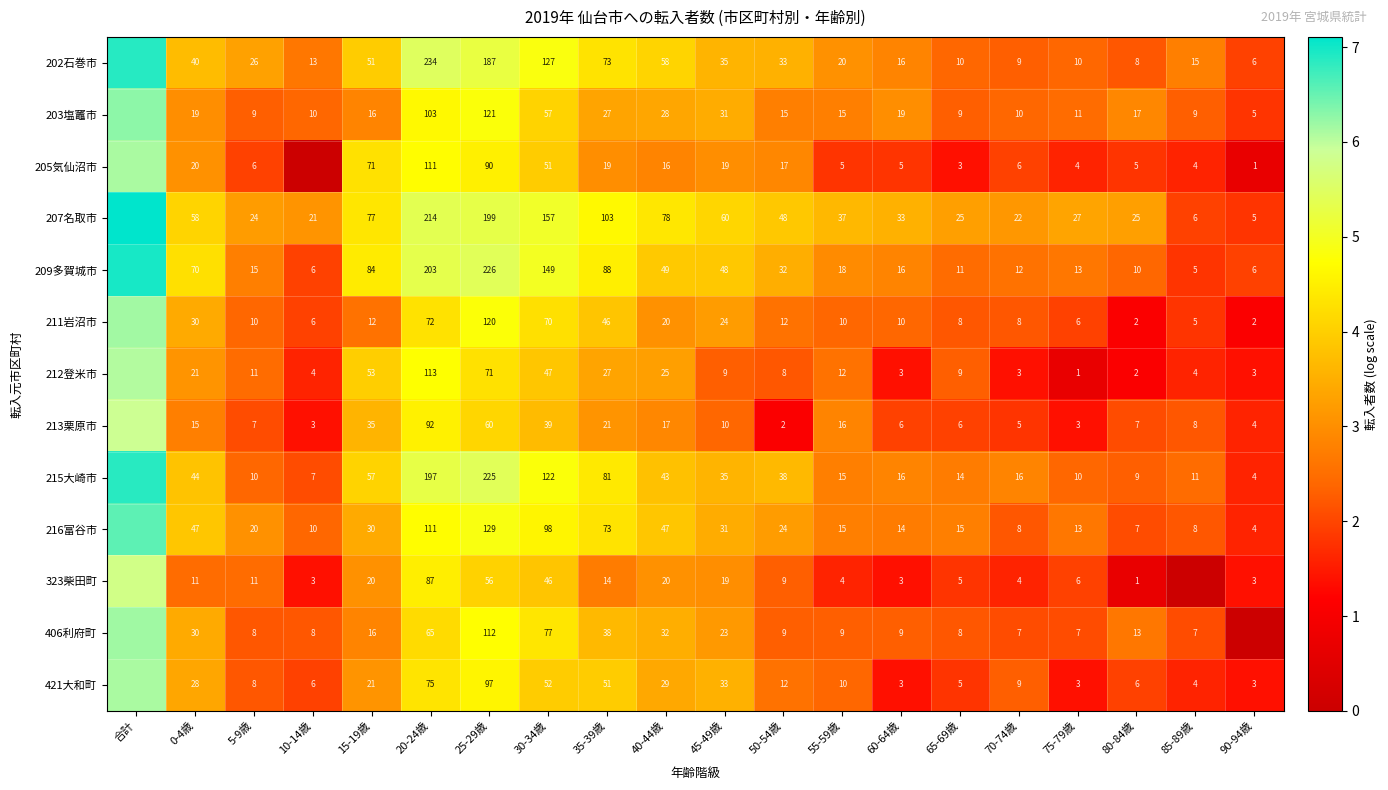

Is the value of 211岩沼市 at 60-64歳 greater than the value of 213栗原市 at 5-9歳?

Yes